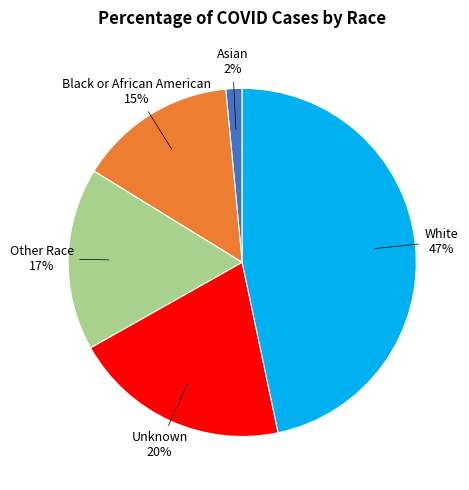

Is there a majority slice in this chart?

No